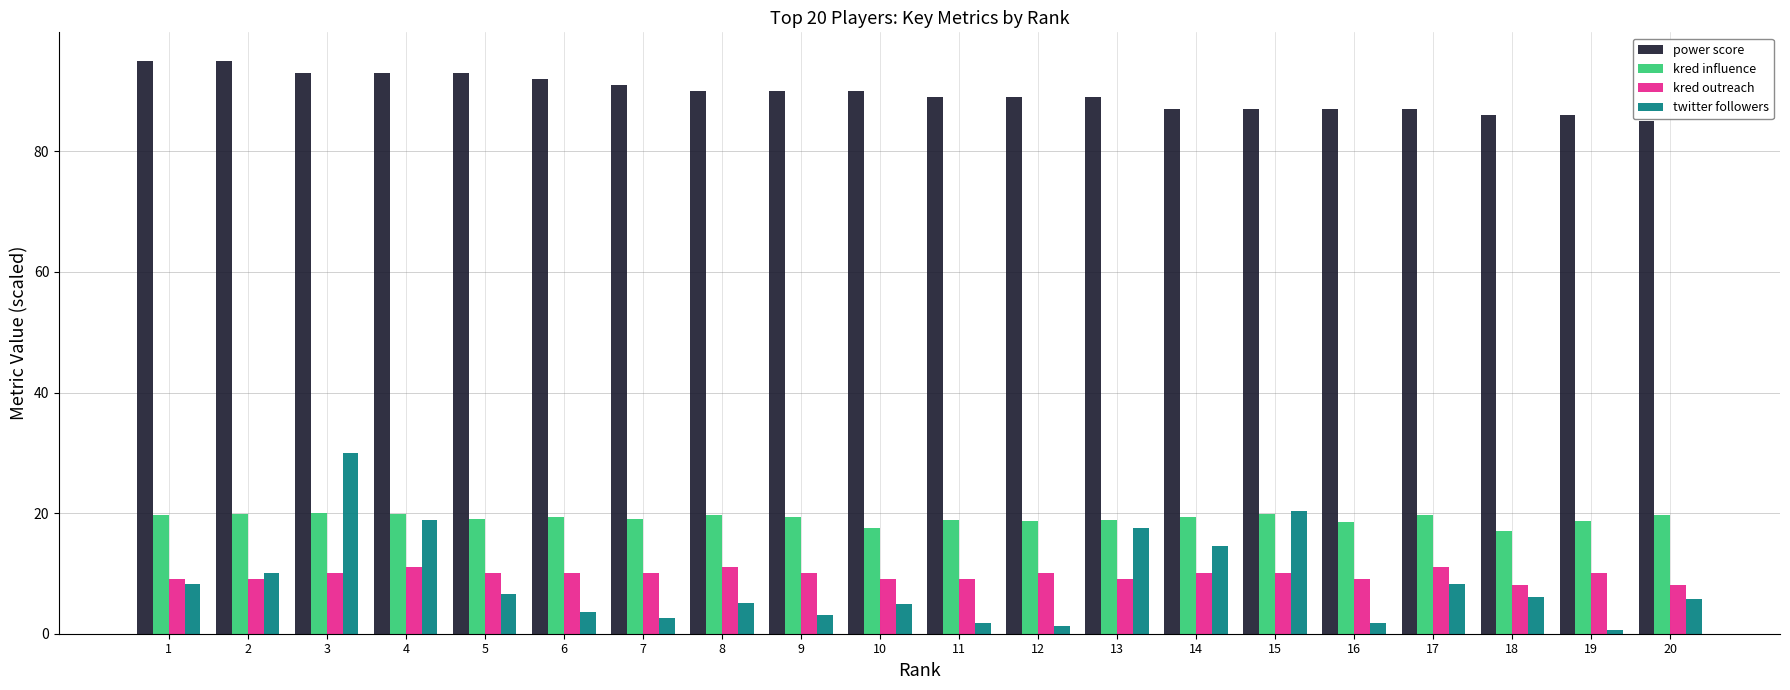

What is the minimum value for twitter followers?

0.6